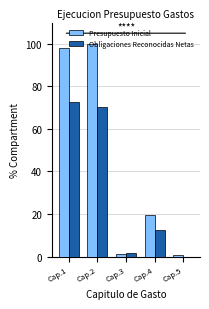

Which category has the highest value across all series?

Cap.2